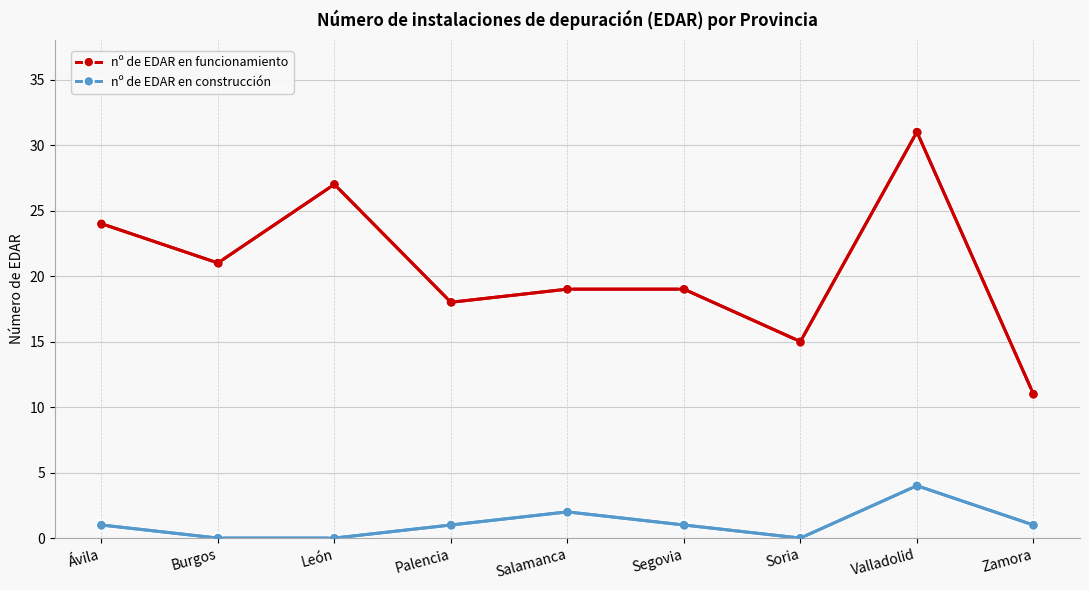

What is the difference between the second highest and second lowest values in the nº de EDAR en construcción series?

2